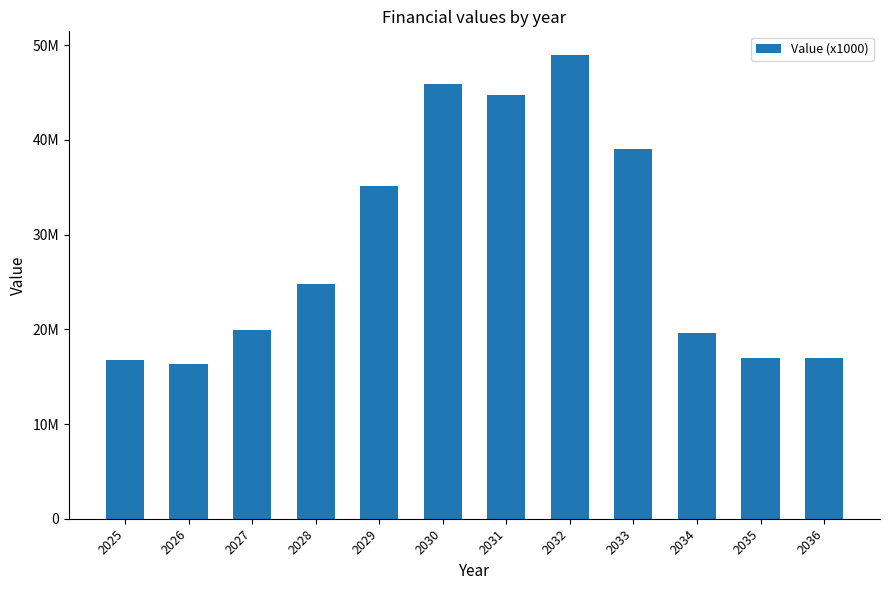

Are the bars horizontal?

No